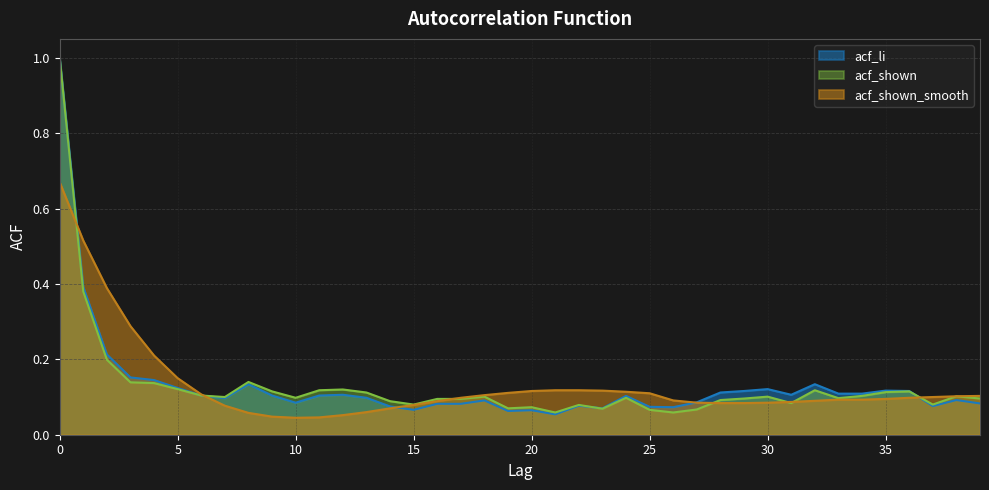

Reading right to left, extract all data points from this chart.

acf_li: 39=0.1	38=0.1	37=0.1	36=0.1	35=0.1	34=0.1	33=0.1	32=0.1	31=0.1	30=0.1	29=0.1	28=0.1	27=0.1	26=0.1	25=0.1	24=0.1	23=0.1	22=0.1	21=0.1	20=0.1	19=0.1	18=0.1	17=0.1	16=0.1	15=0.1	14=0.1	13=0.1	12=0.1	11=0.1	10=0.1	9=0.1	8=0.1	7=0.1	6=0.1	5=0.1	4=0.1	3=0.2	2=0.2	1=0.4	0=1.0
acf_shown: 39=0.1	38=0.1	37=0.1	36=0.1	35=0.1	34=0.1	33=0.1	32=0.1	31=0.1	30=0.1	29=0.1	28=0.1	27=0.1	26=0.1	25=0.1	24=0.1	23=0.1	22=0.1	21=0.1	20=0.1	19=0.1	18=0.1	17=0.1	16=0.1	15=0.1	14=0.1	13=0.1	12=0.1	11=0.1	10=0.1	9=0.1	8=0.1	7=0.1	6=0.1	5=0.1	4=0.1	3=0.1	2=0.2	1=0.4	0=1.0
acf_shown_smooth: 39=0.1	38=0.1	37=0.1	36=0.1	35=0.1	34=0.1	33=0.1	32=0.1	31=0.1	30=0.1	29=0.1	28=0.1	27=0.1	26=0.1	25=0.1	24=0.1	23=0.1	22=0.1	21=0.1	20=0.1	19=0.1	18=0.1	17=0.1	16=0.1	15=0.1	14=0.1	13=0.1	12=0.1	11=0.0	10=0.0	9=0.0	8=0.1	7=0.1	6=0.1	5=0.1	4=0.2	3=0.3	2=0.4	1=0.5	0=0.7